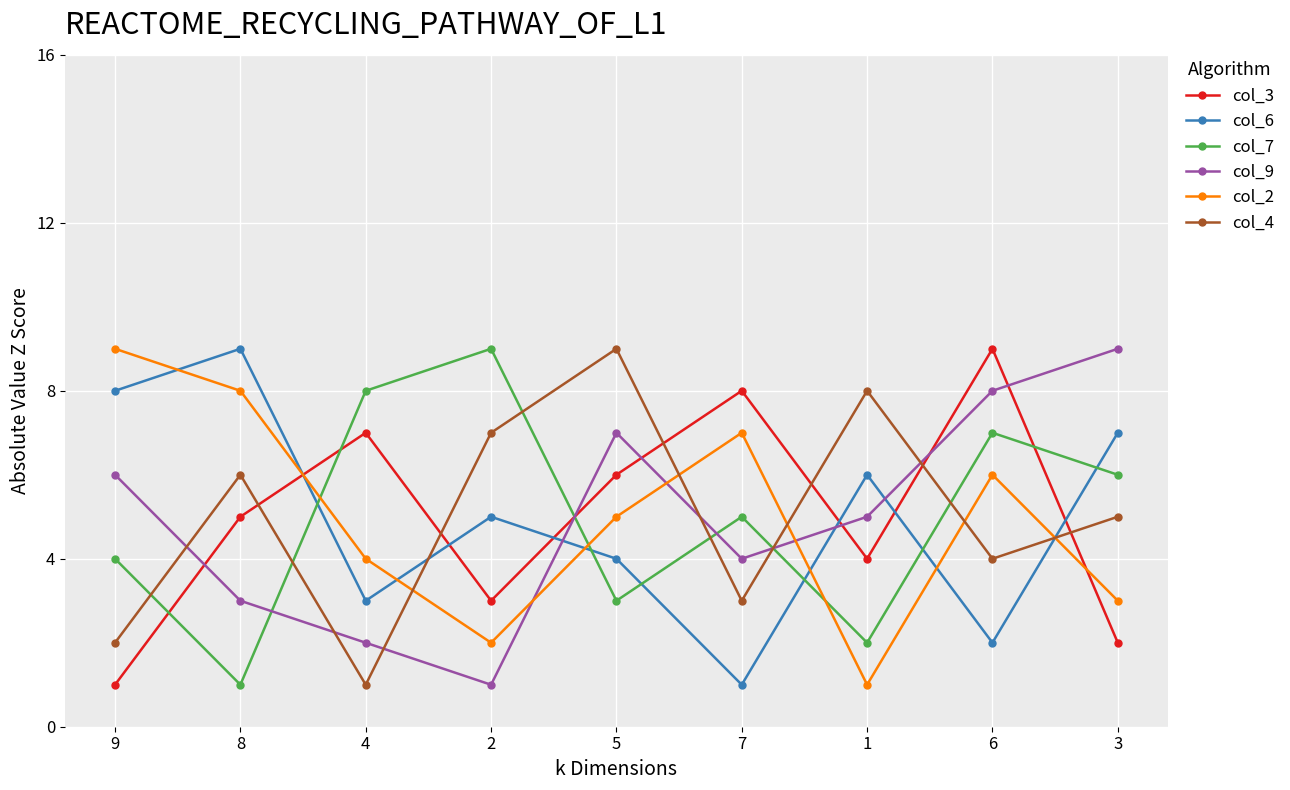

Is the value of col_2 at 5 greater than the value of col_3 at 5?

No